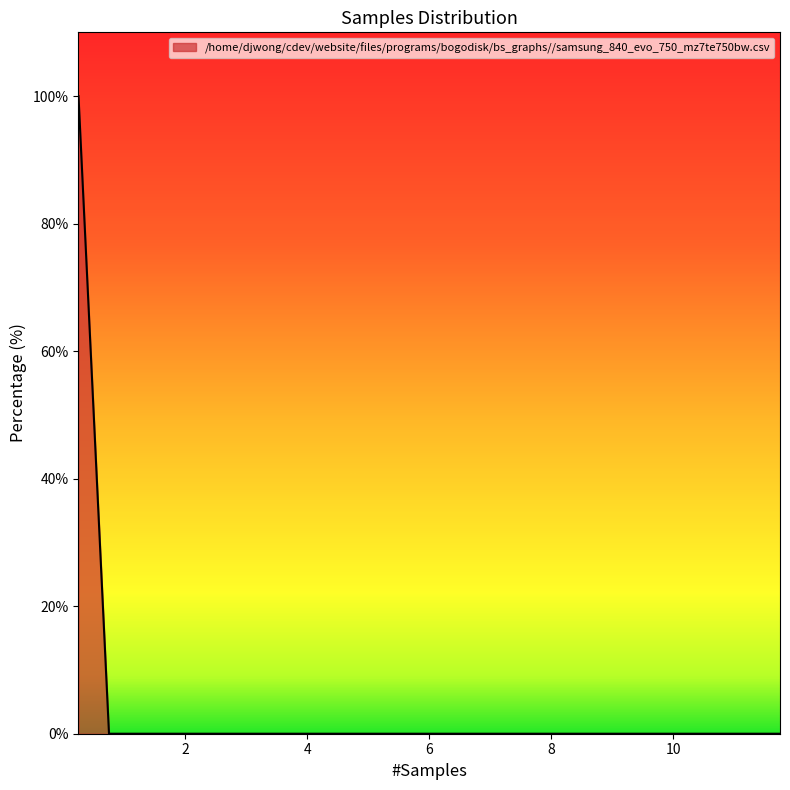

What is the greatest value displayed?

100